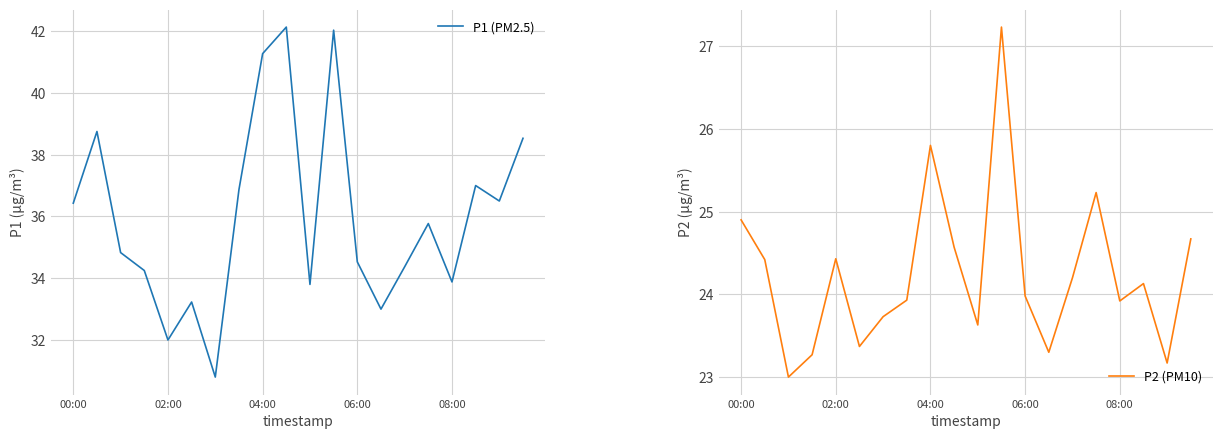

What are all the series names shown in the legend?

P1 (PM2.5), P2 (PM10)